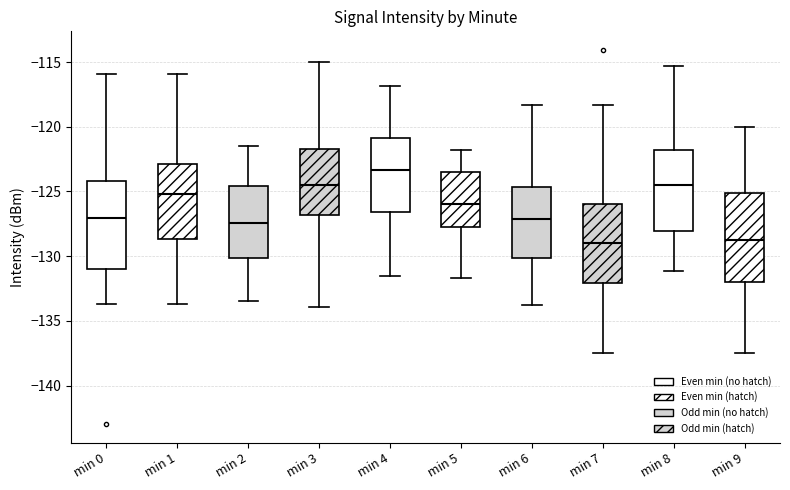

Where is the upper edge of the box for min 1 on the y-axis? The values are not printed on the chart, so give them approximately, as read against the axis.

-123.0